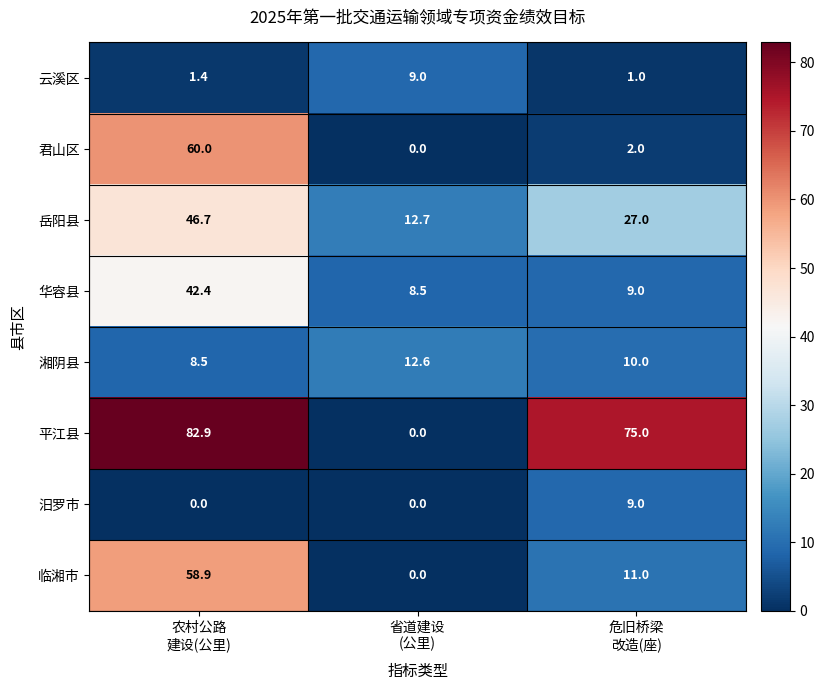

What is the maximum value for 平江县?

82.9